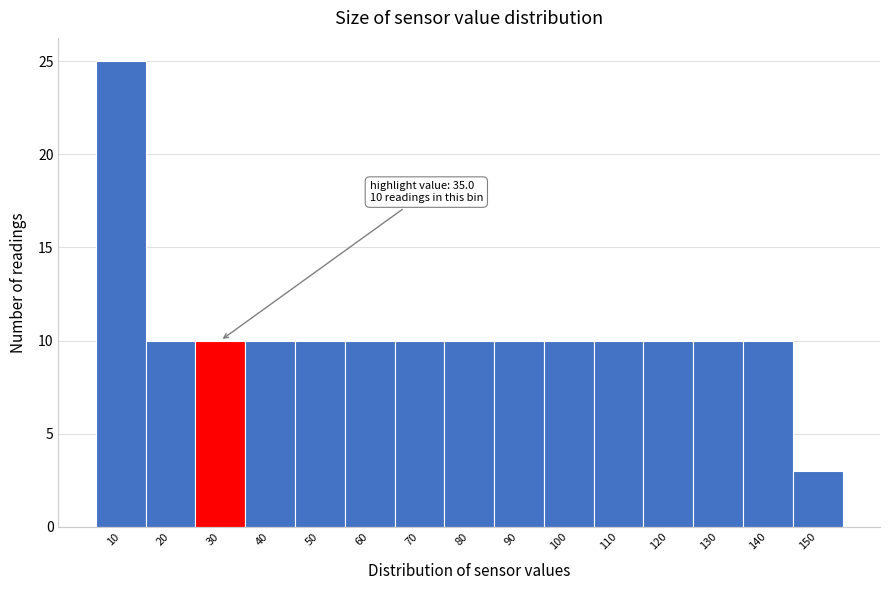

Reading right to left, extract all data points from this chart.

3	10	10	10	10	10	10	10	10	10	10	10	10	10	25